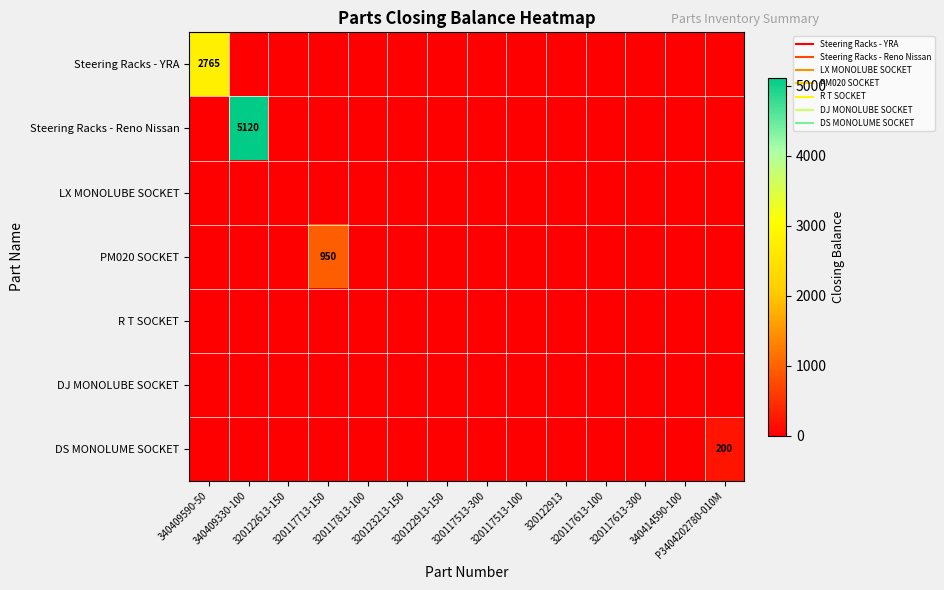

At which category is the sum across all series the highest?

340409330-100